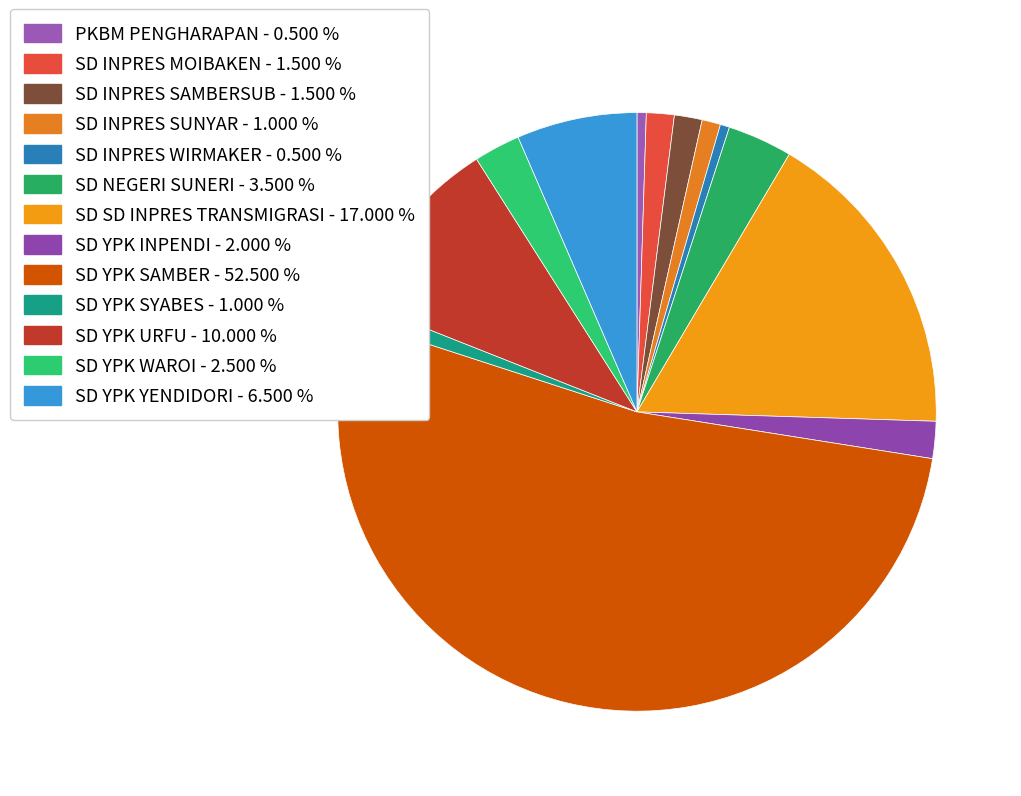

How many slices are in this pie chart?

13